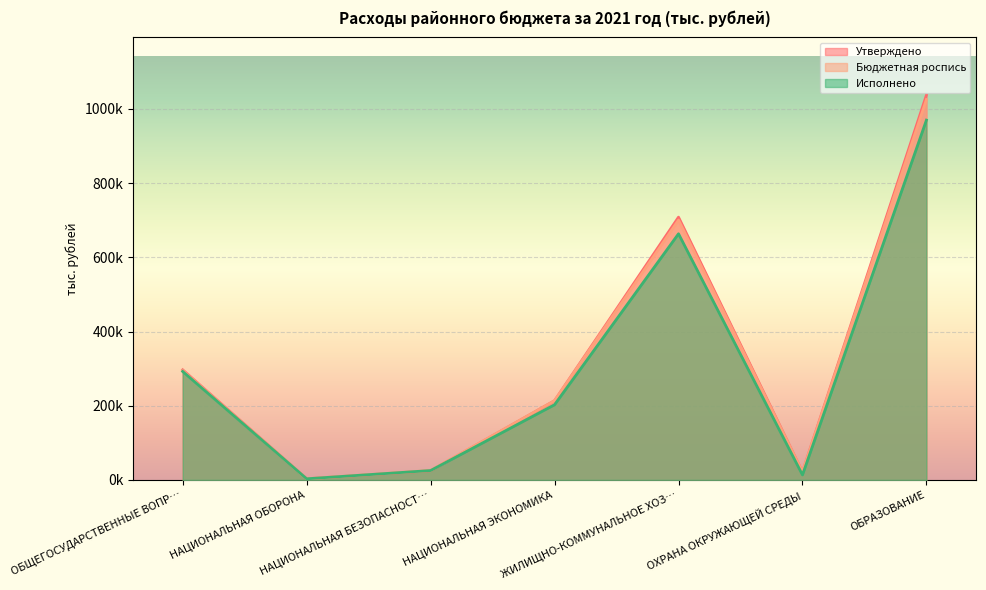

Reading left to right, what are all the values shown in this chart?

Утверждено: 296762.4	3145.1	24845.1	213607.8	708176.3	21489.1	1036935.5
Бюджетная роспись: 294702.1	3145.1	25655.5	213607.8	700235.6	21489.1	1025091.8
Исполнено: 292317.7	3145.1	25391.3	202705.5	663337.0	13643.4	969571.0